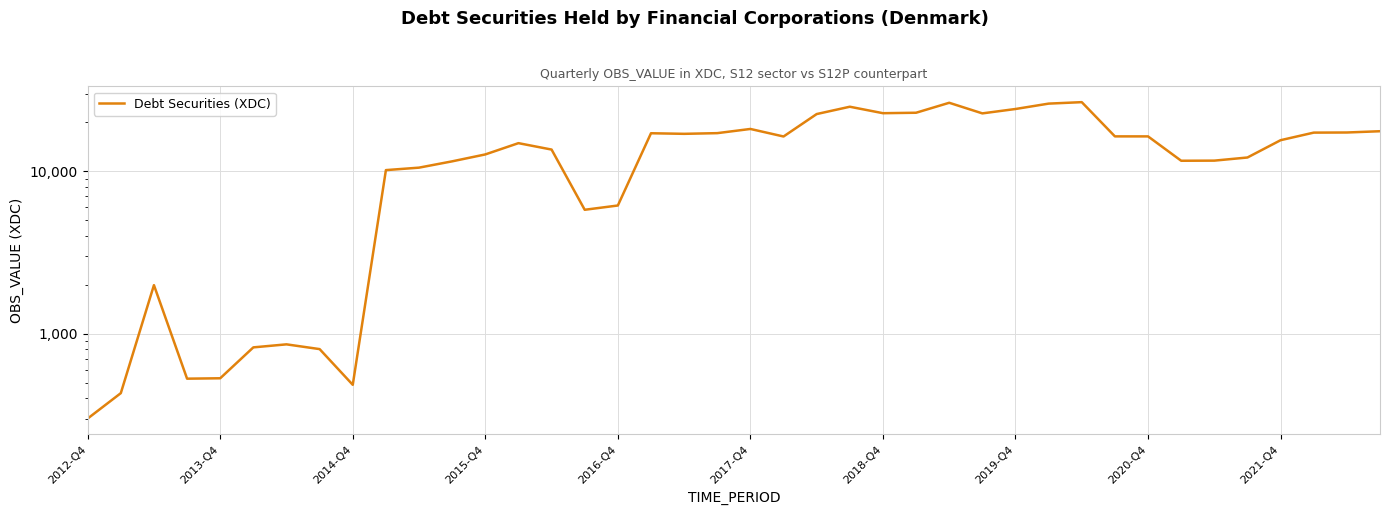

List the labels in order of value, largest first.

30, 26, 29, 23, 28, 25, 24, 27, 22, 20, 39, 38, 37, 19, 17, 18, 31, 32, 21, 36, 13, 14, 12, 35, 34, 33, 11, 10, 2021-Q4, 16, 15, 2014-Q4, 2018-Q4, 2017-Q4, 2019-Q4, 2016-Q4, 2015-Q4, 2020-Q4, 2013-Q4, 2012-Q4